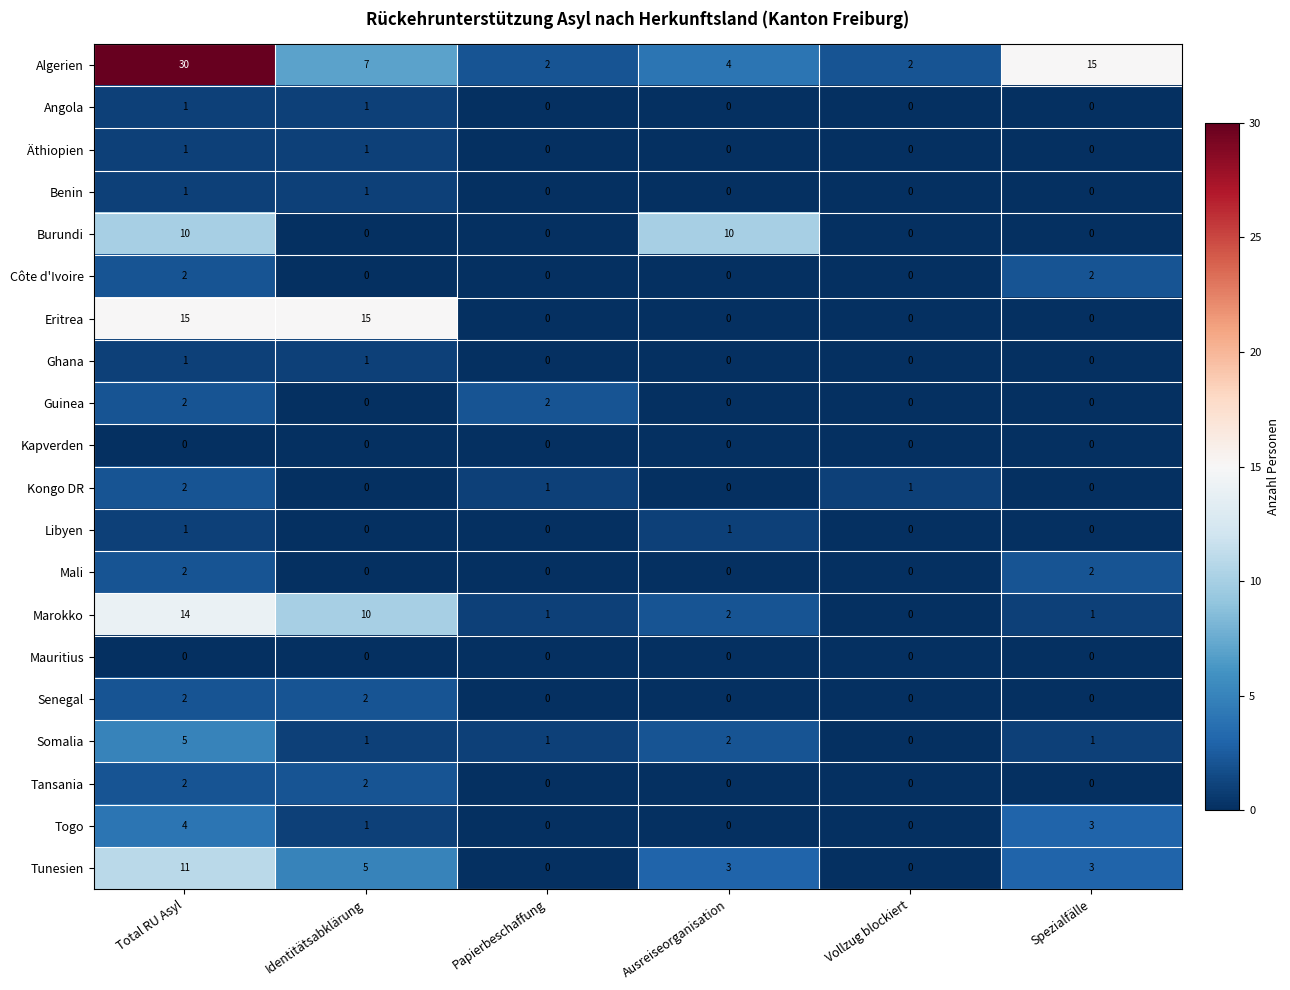

How many series are shown in this chart?

20